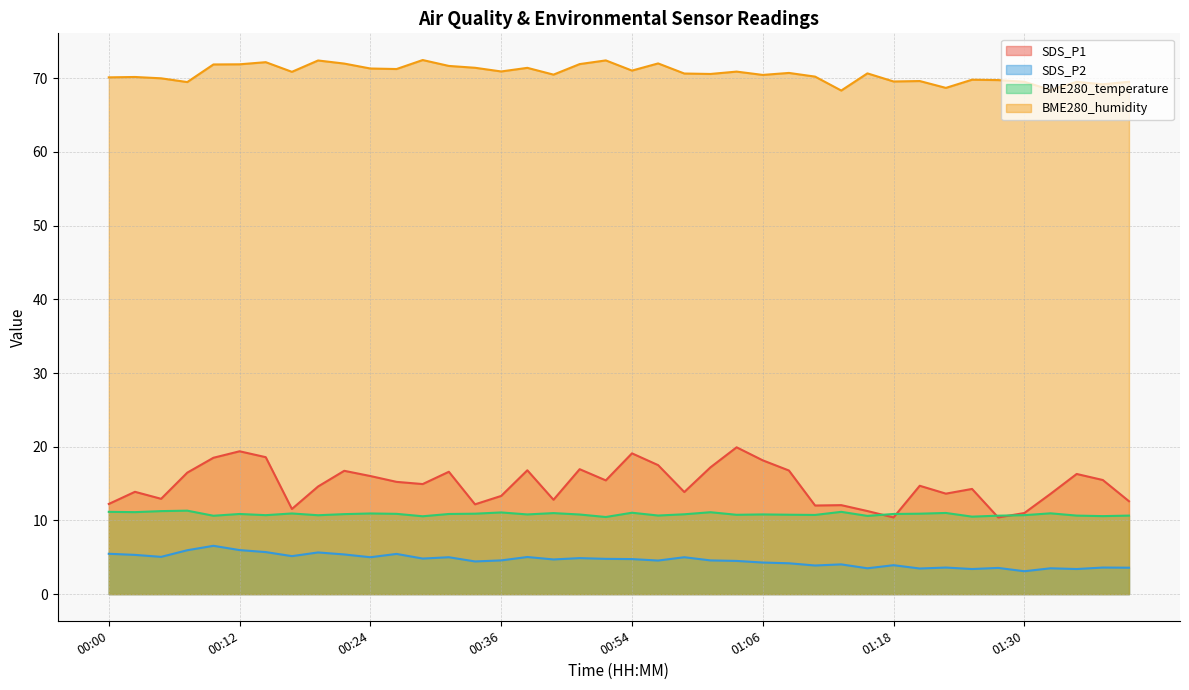

What is the value of the BME280_humidity point at the 40th from the left?

69.5